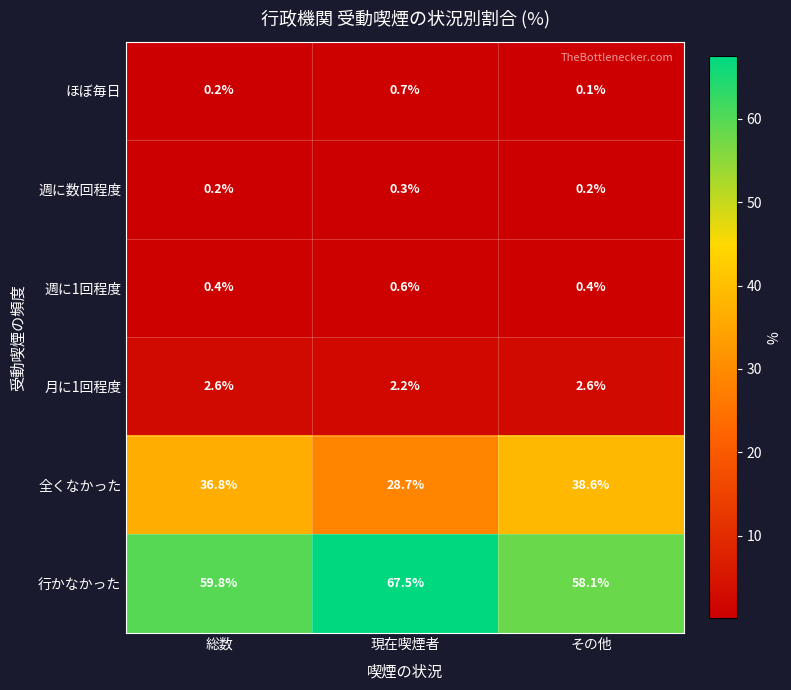

Which category has the lowest value across all series?

その他